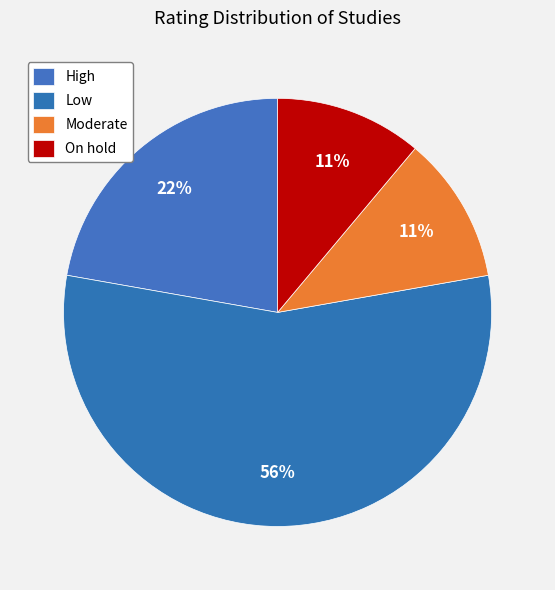

Count the number of slices in the pie.

4